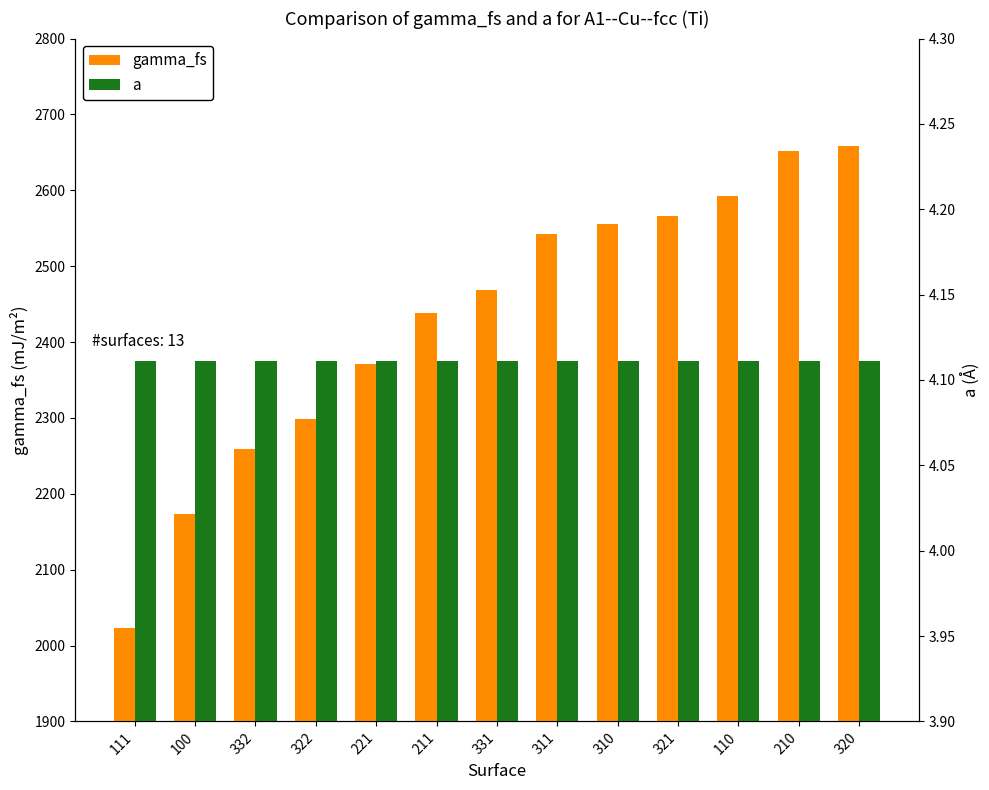

Is it true that gamma_fs equals 3591.2 at 310?

False